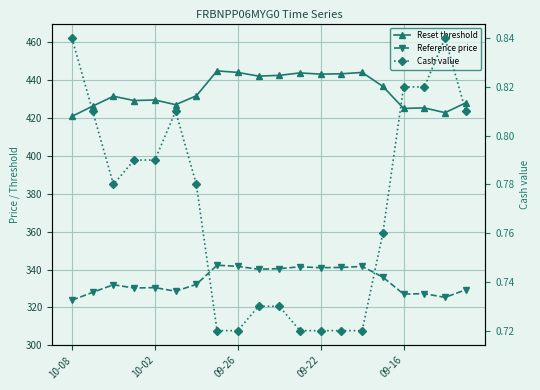

True or false: Reference price and Cash value cross at least once.

False